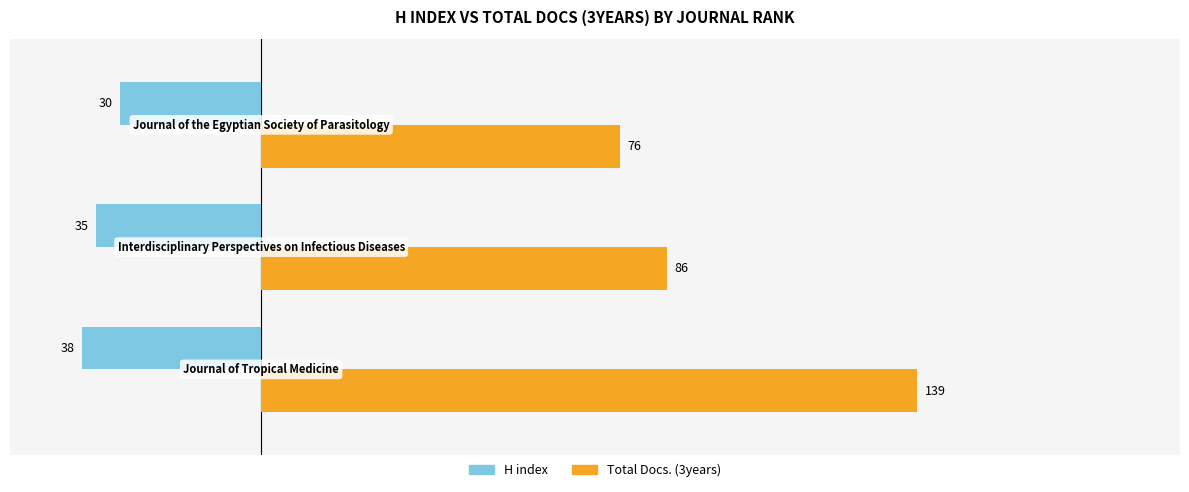

What is the smallest value displayed?

-38